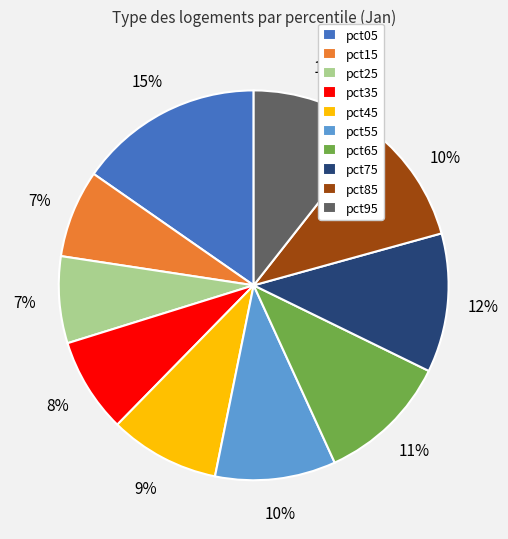

To the nearest percent, what portion does pct35 represent?

8%